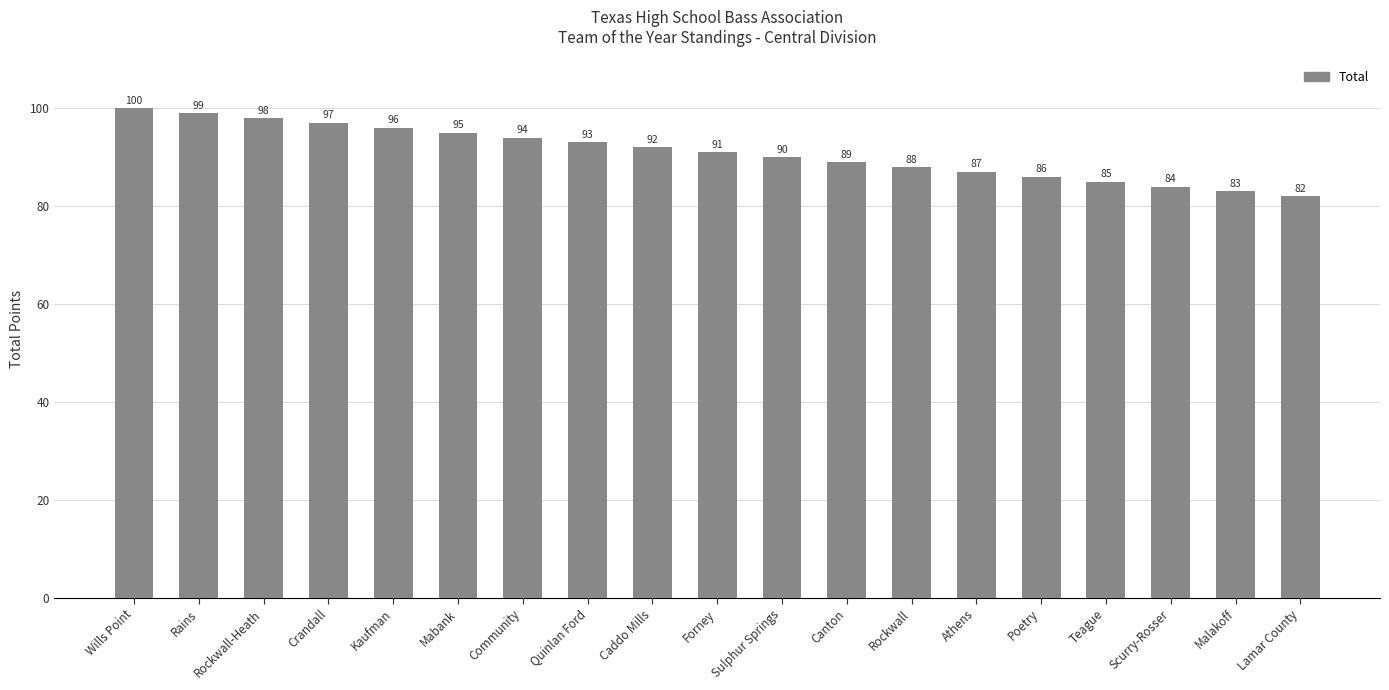

What is the difference between the values at Poetry and Teague?

1